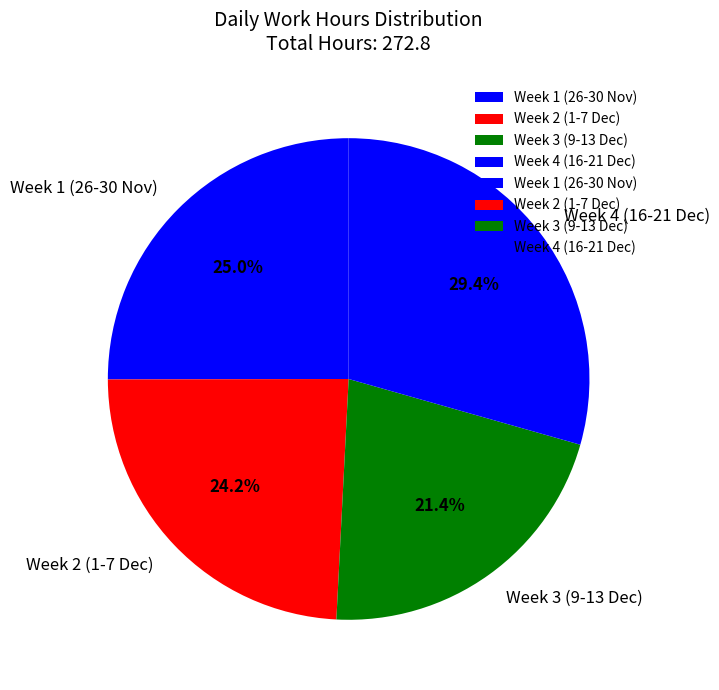

Approximately how many times larger is the value at Week 2 (1-7 Dec) compared to Week 4 (16-21 Dec)?

0.8